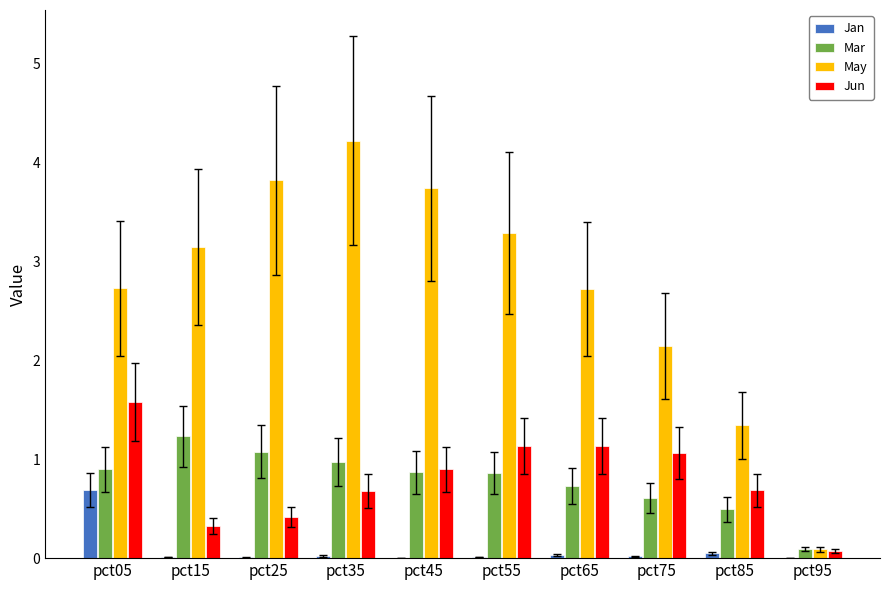

What is the sum of all Jun values?

8.0